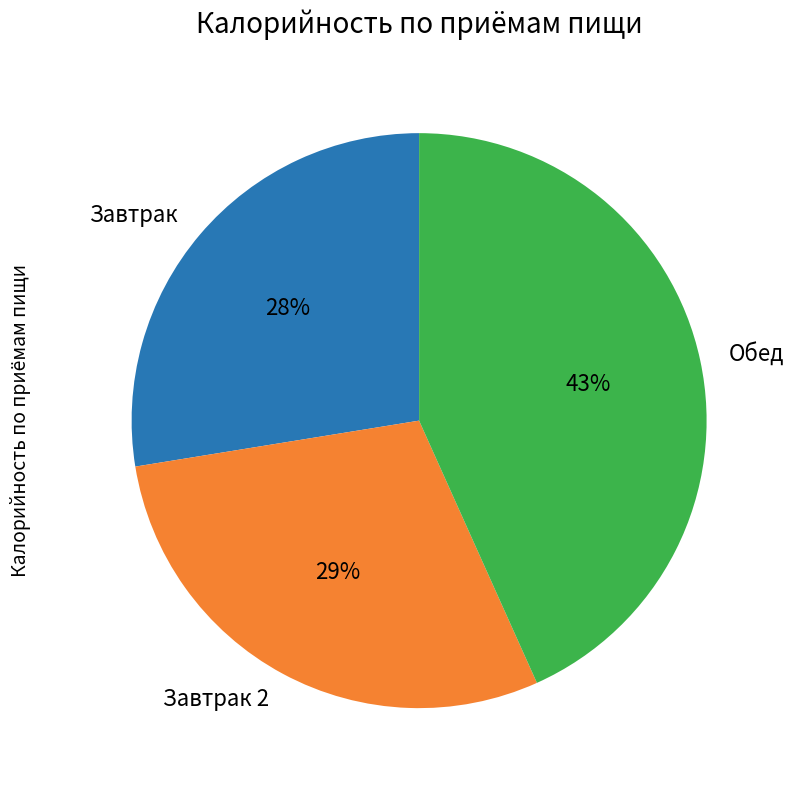

What percentage is the Завтрак slice, to the nearest percent?

28%